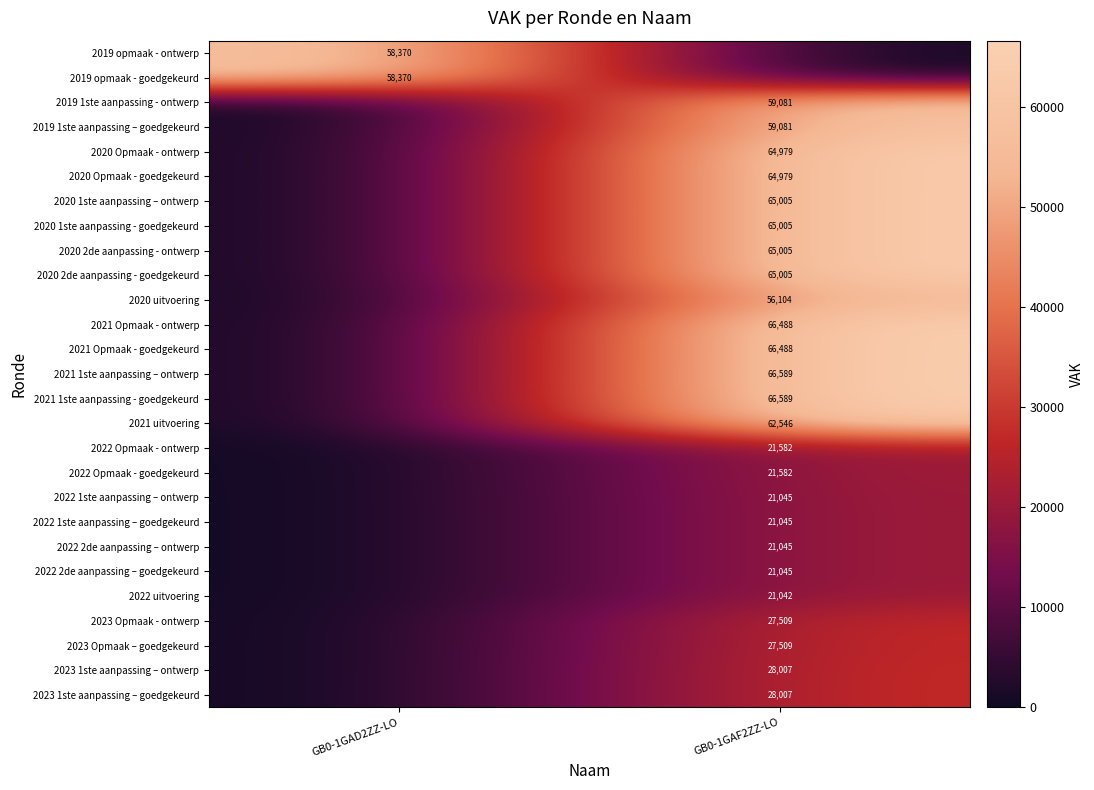

The 2023 Opmaak – goedgekeurd series shows 27509 at GB0-1GAF2ZZ-LO. True or false?

True